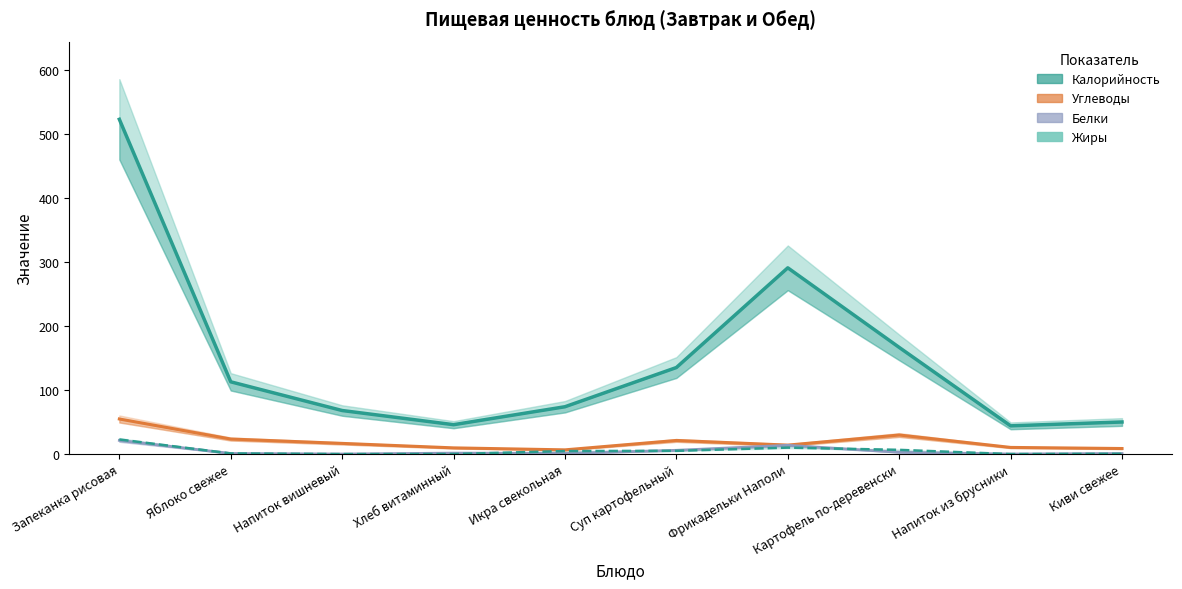

How many interior local valleys does the Белки series have?

3